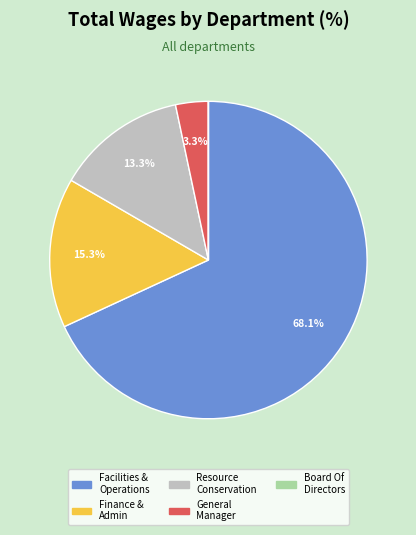

Which slice is the smallest?

Board Of Directors